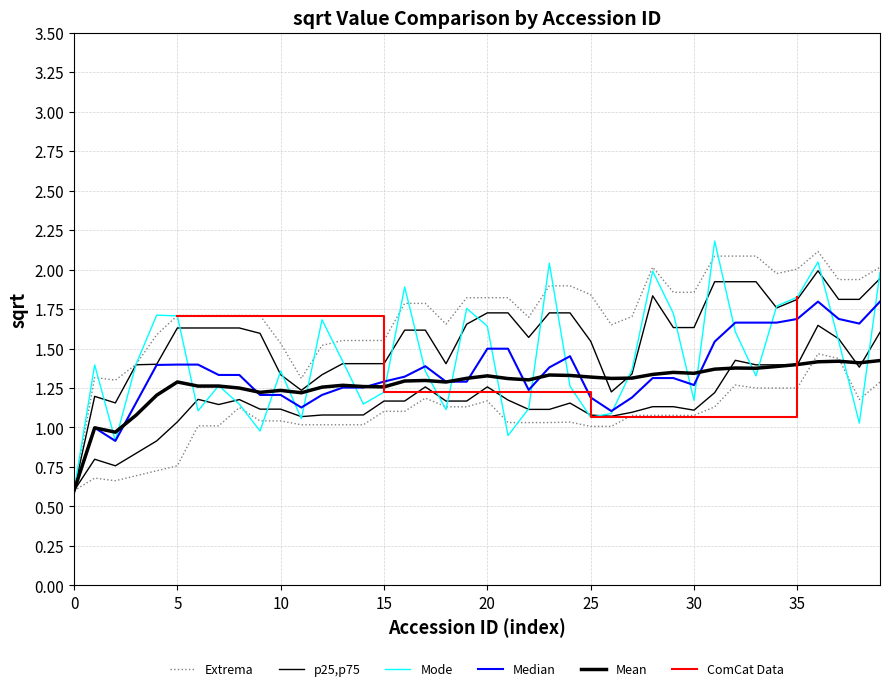

What is the sum of all values?

57.0